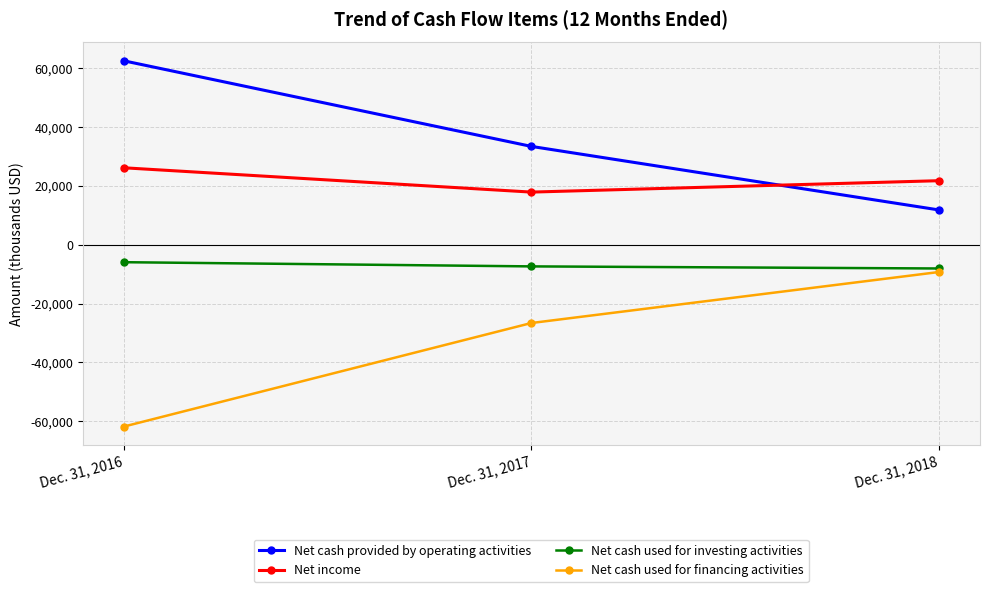

Where does the Net cash provided by operating activities series first go above 33440?

Dec. 31, 2016